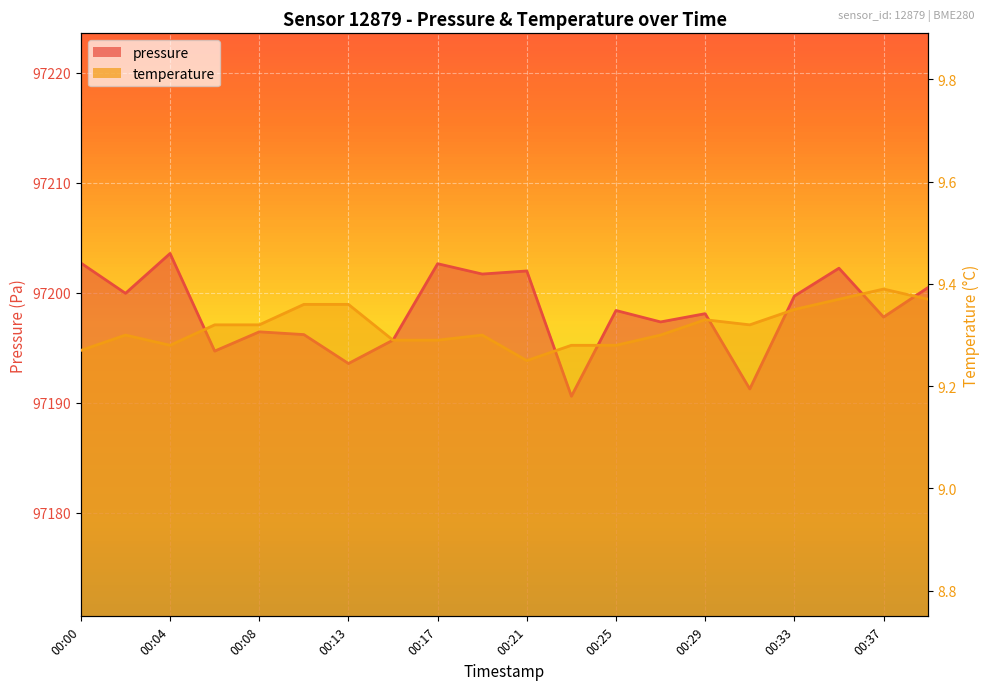

The pressure_line series shows 41939.3 at 00:37. True or false?

False